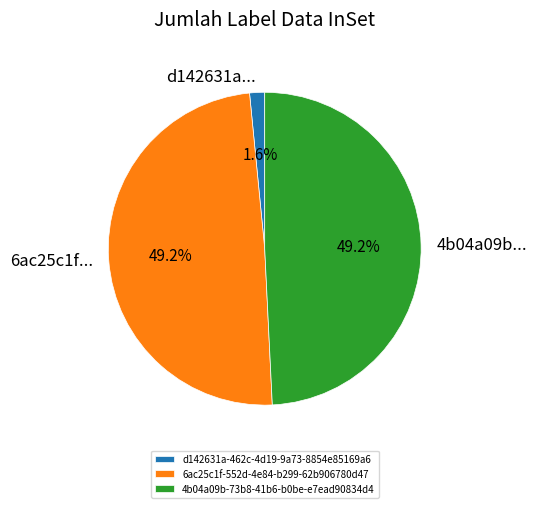

Which has a higher value, d142631a-462c-4d19-9a73-8854e85169a6 or 4b04a09b-73b8-41b6-b0be-e7ead90834d4?

4b04a09b-73b8-41b6-b0be-e7ead90834d4